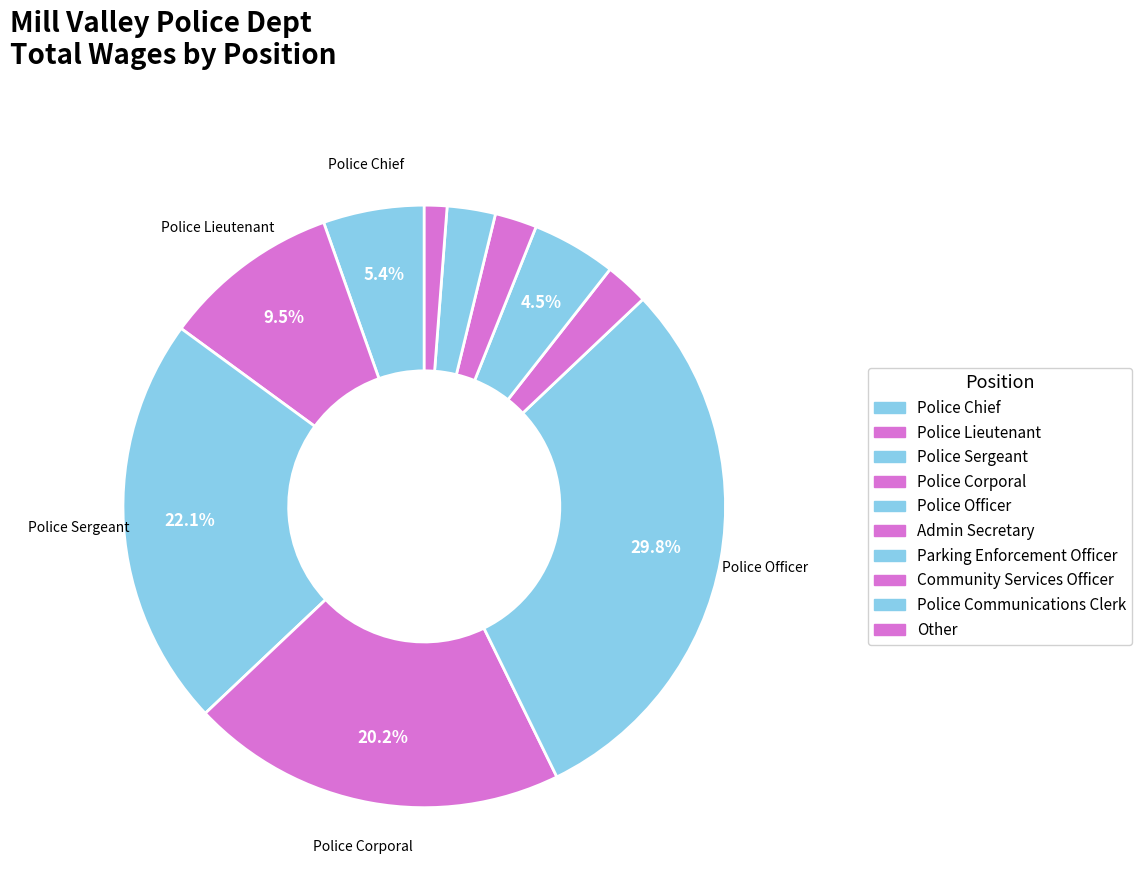

The Community Services Officer slice represents 16% of the pie. True or false?

False